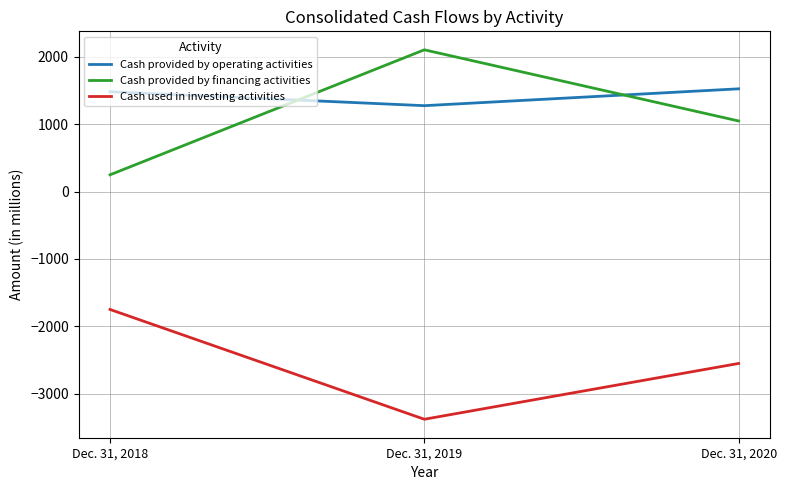

What are all the series names shown in the legend?

Cash provided by operating activities, Cash provided by financing activities, Cash used in investing activities